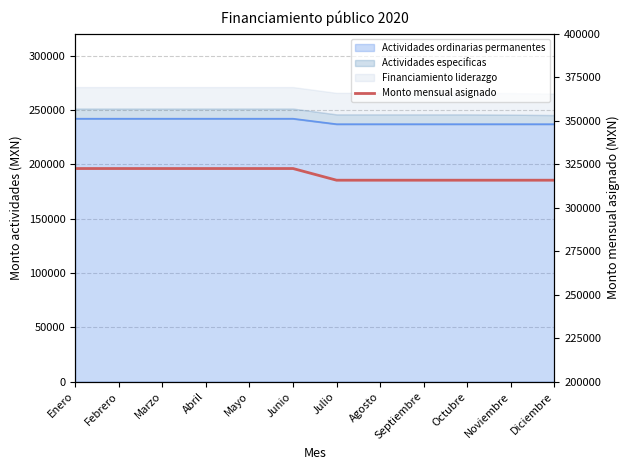

Rank the categories by value from lowest to highest.

Julio, Agosto, Septiembre, Octubre, Noviembre, Diciembre, Enero, Febrero, Marzo, Abril, Mayo, Junio